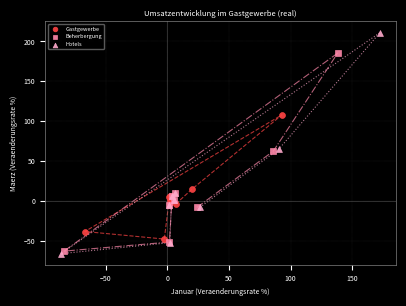

Which series reaches the maximum Y coordinate?

Hotels